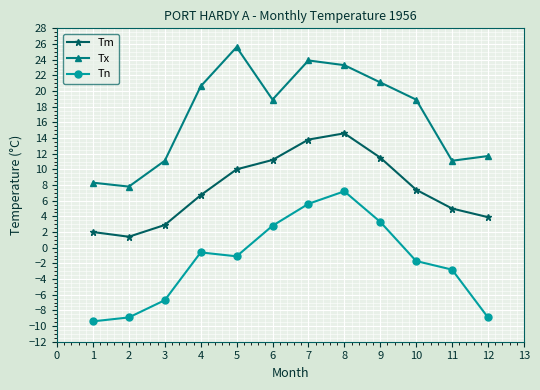

Does the chart display data point markers on the line(s)?

Yes